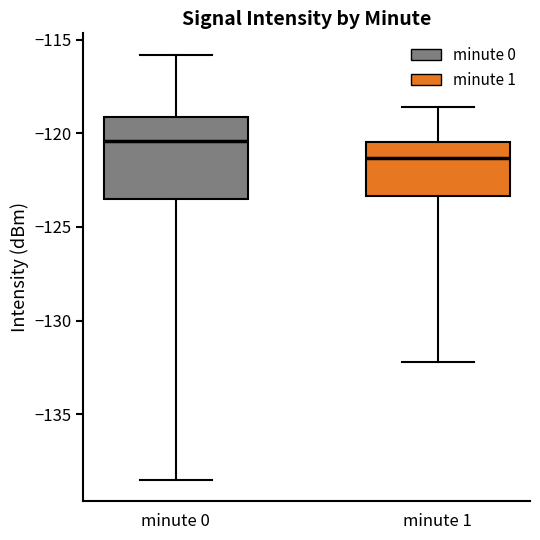

Which box is the tallest, from its lower edge to its upper edge?

minute 0